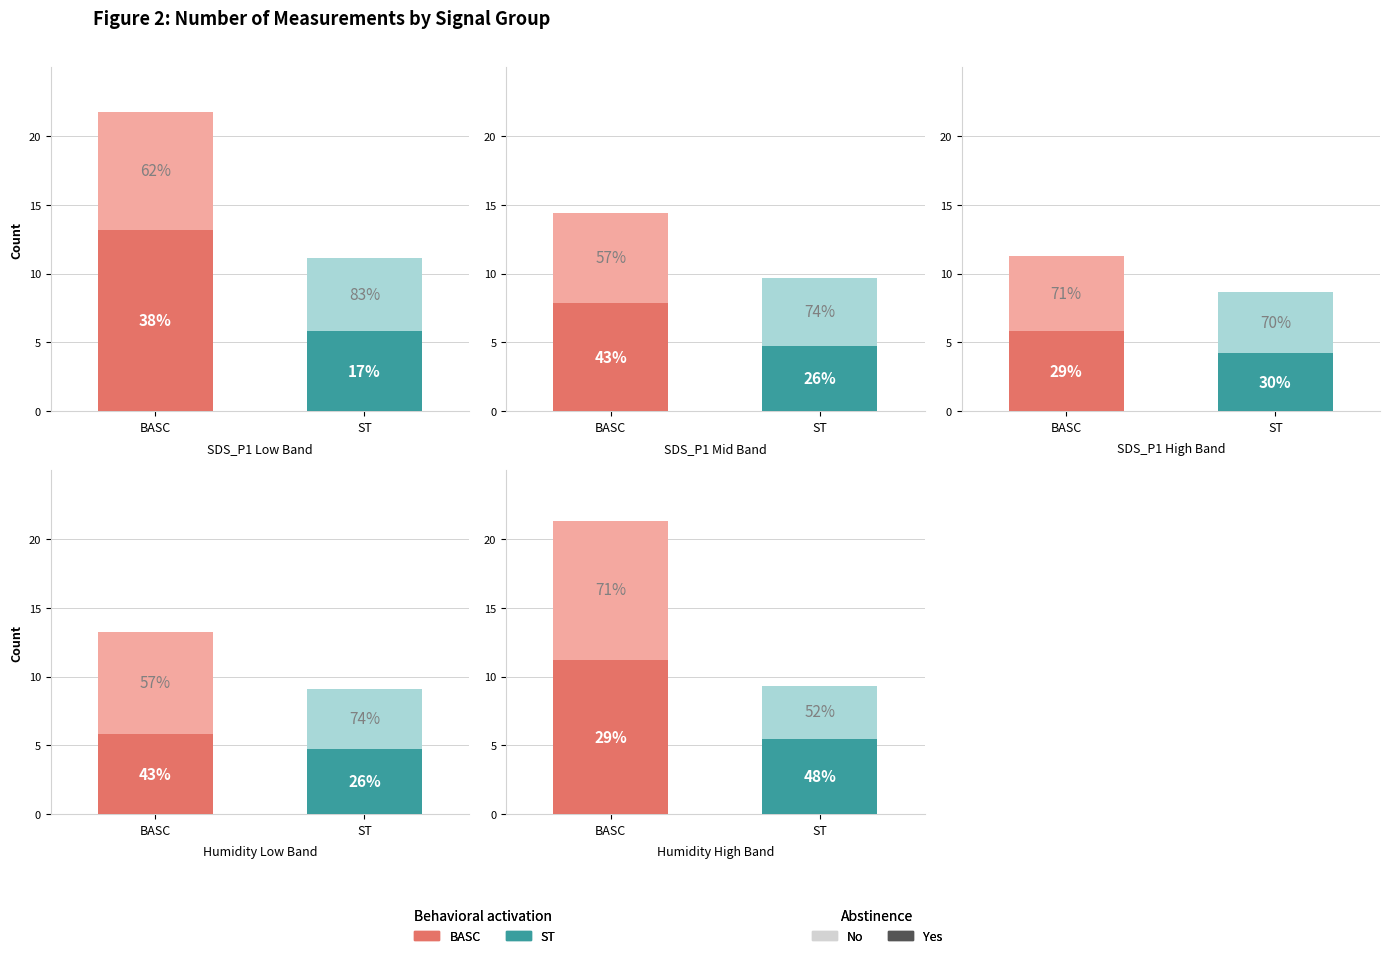

Count the BASC_No values in the range 6 to 8.

2